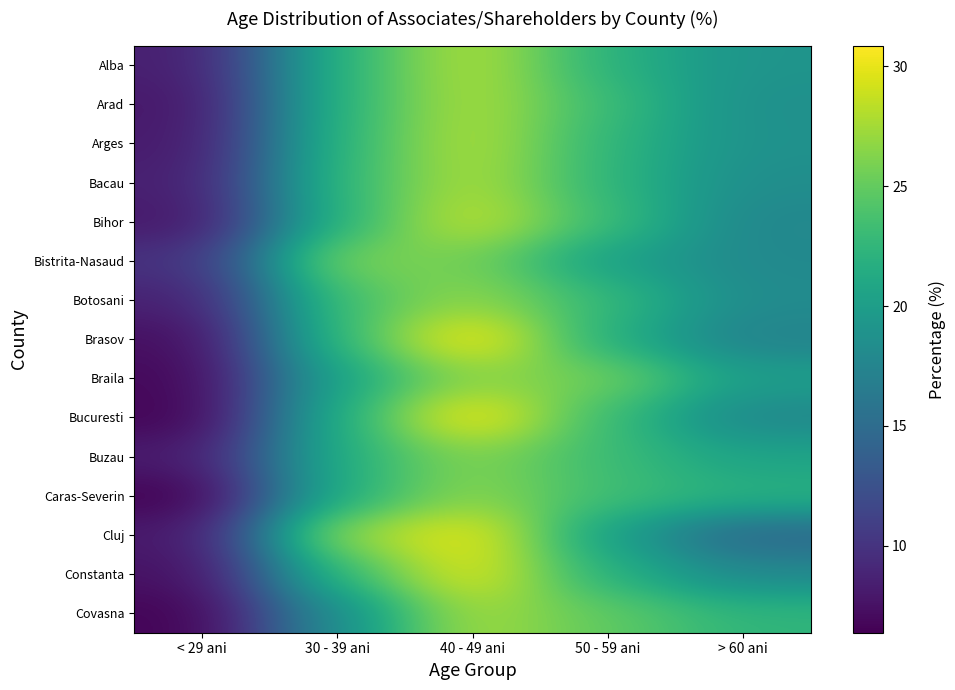

What is the lowest value of the Covasna series?

6.5